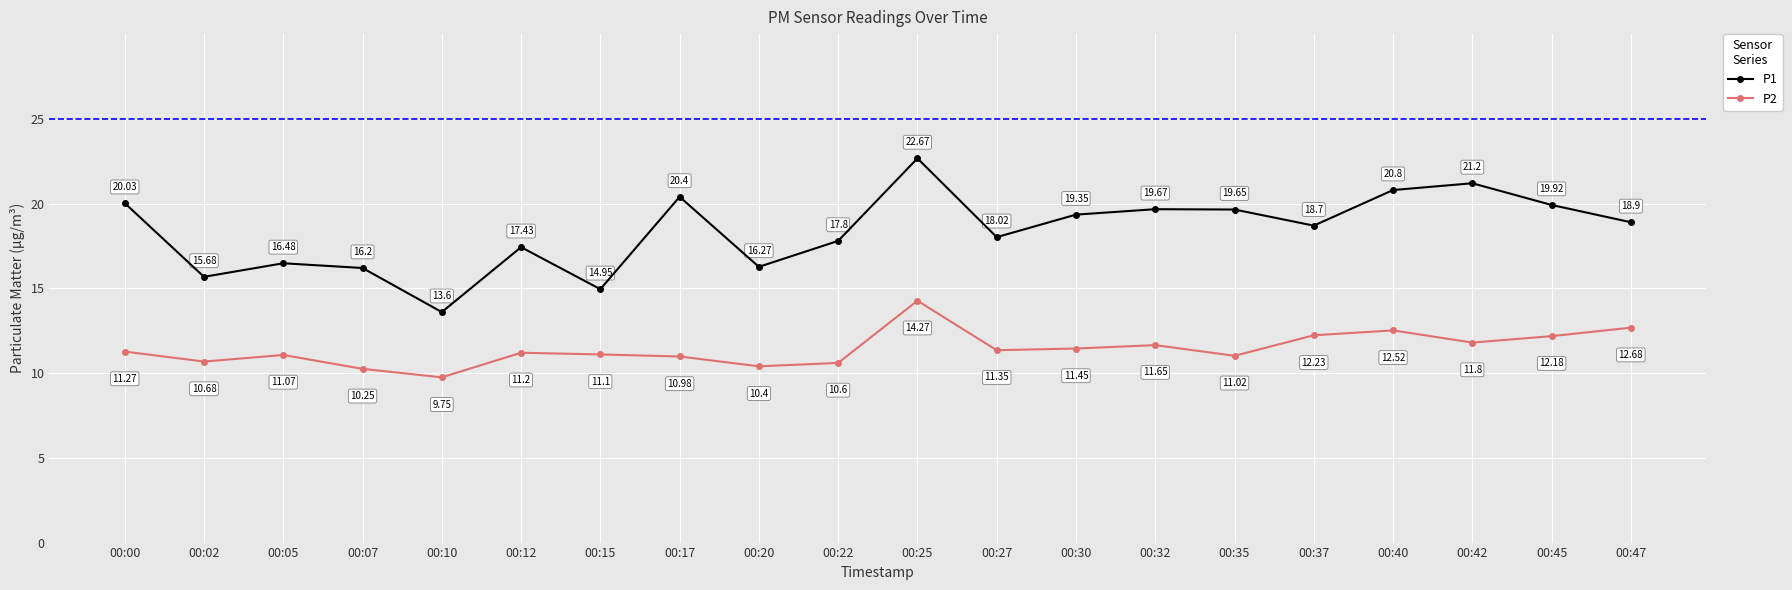

At which category is the sum across all series the highest?

00:25